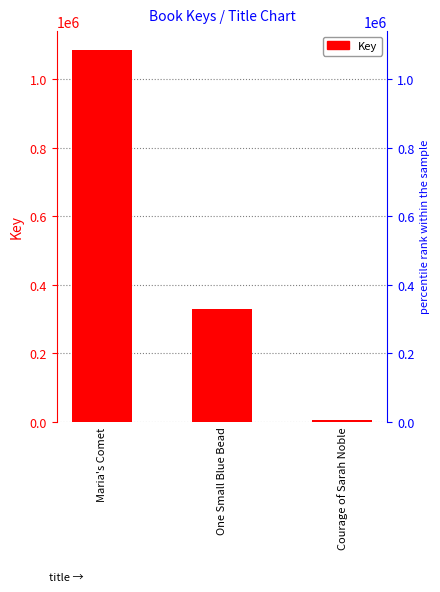

At which label is the value closest to 545687?

One Small Blue Bead